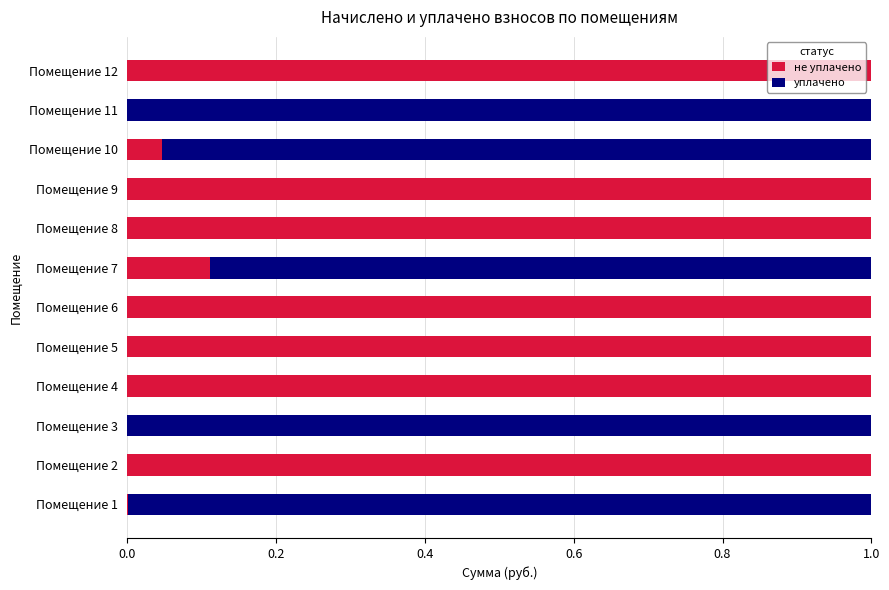

What is the average value of the не уплачено series?

0.6